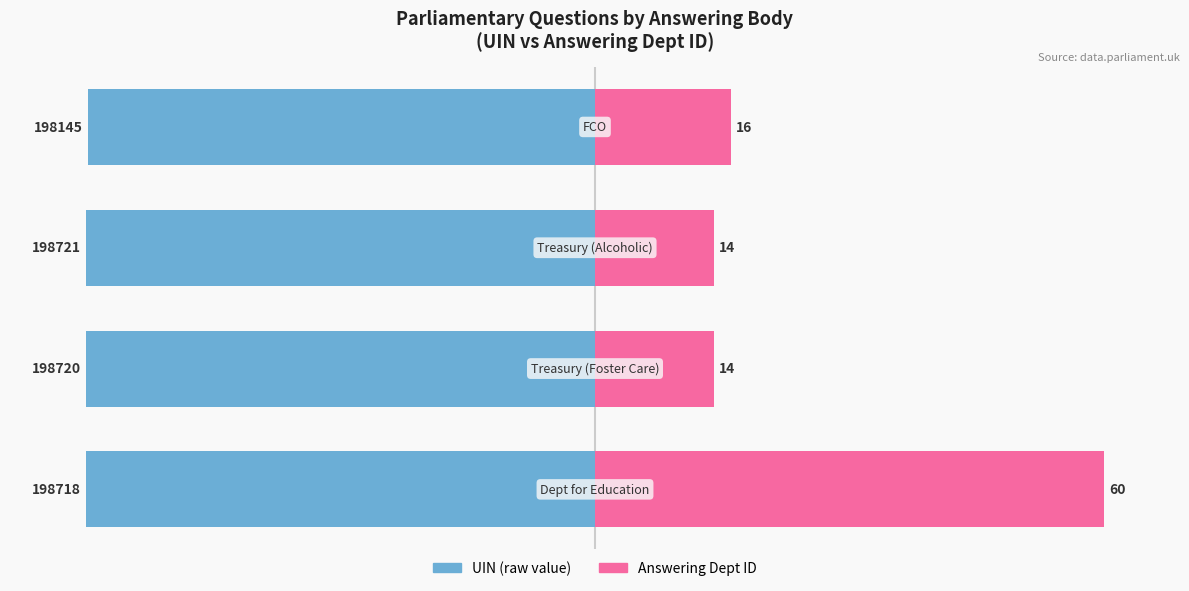

What is the maximum value for answering dept id (normalised)?

100.0